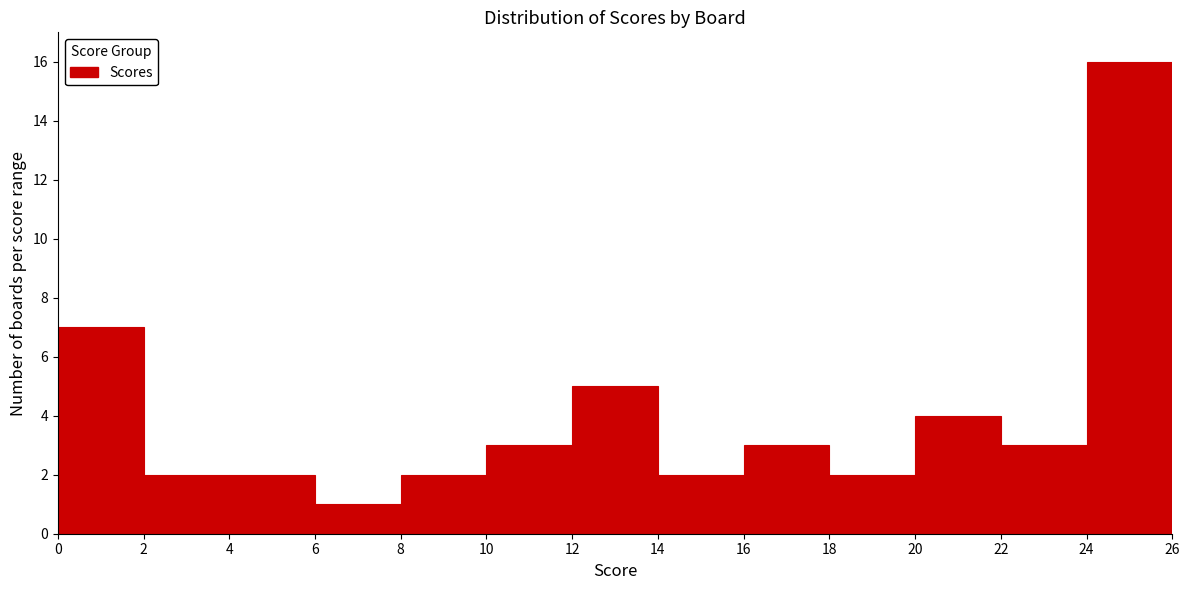

Over which range of the x-axis is the bar tallest?

24 to 26